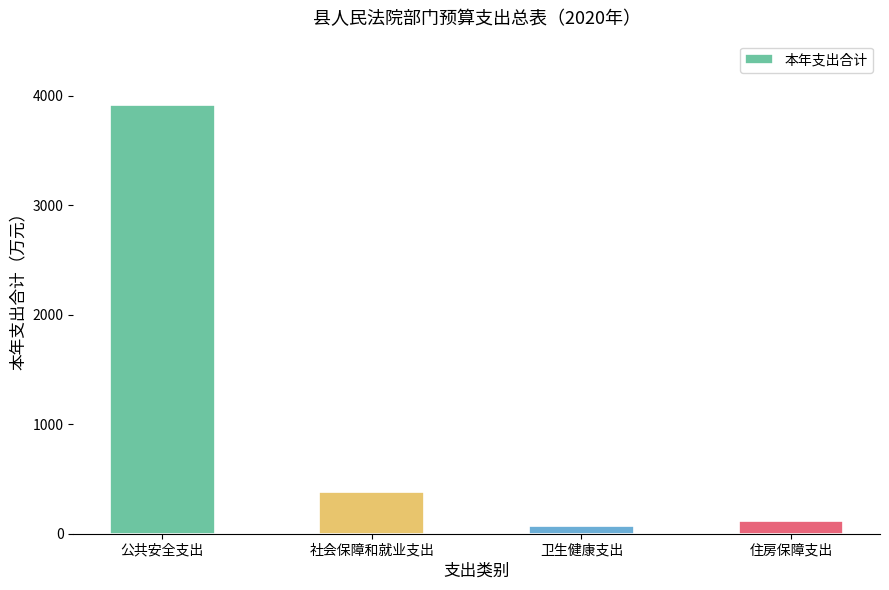

Reading right to left, what are all the values shown in this chart?

住房保障支出=112.4	卫生健康支出=66.3	社会保障和就业支出=380.3	公共安全支出=3915.3